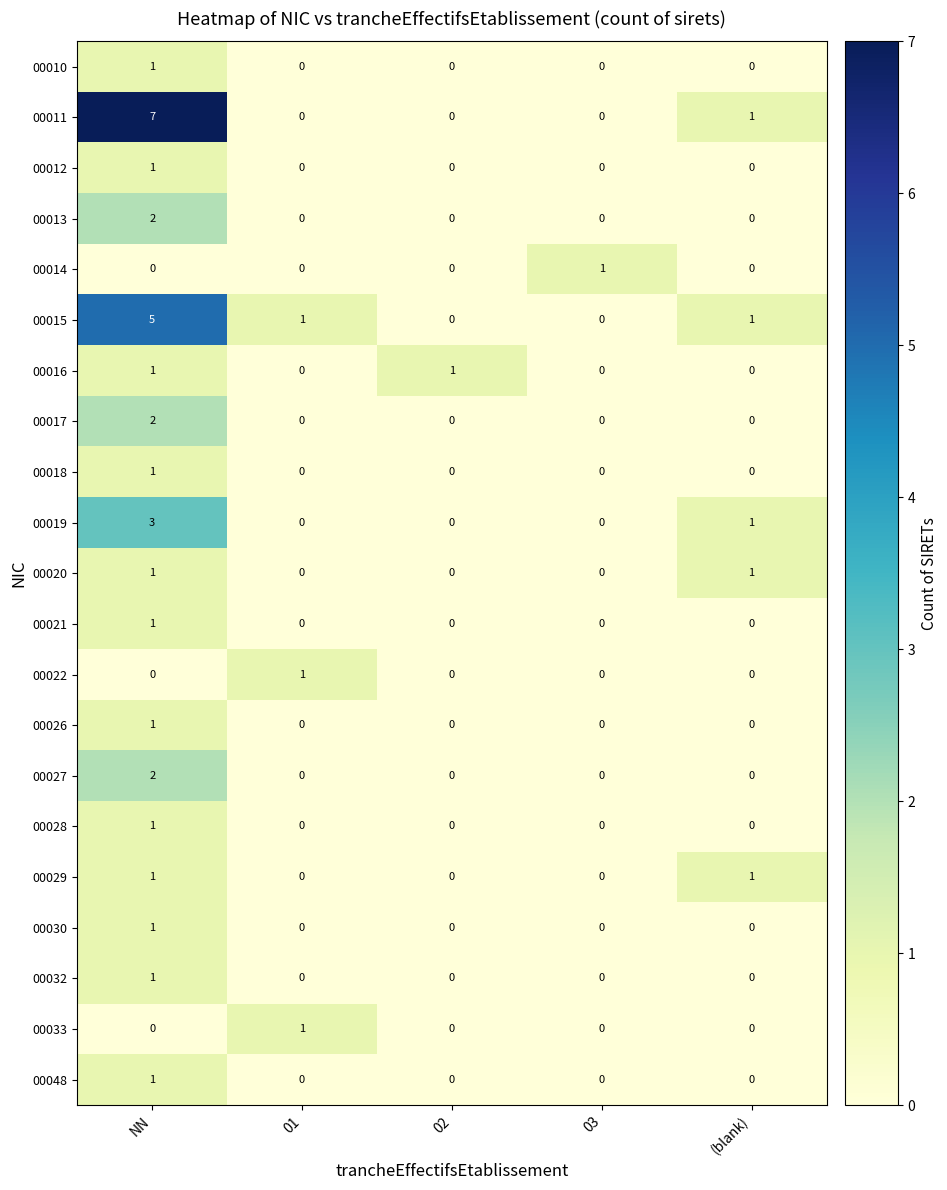

How many 00016 values are between 0 and 1?

5